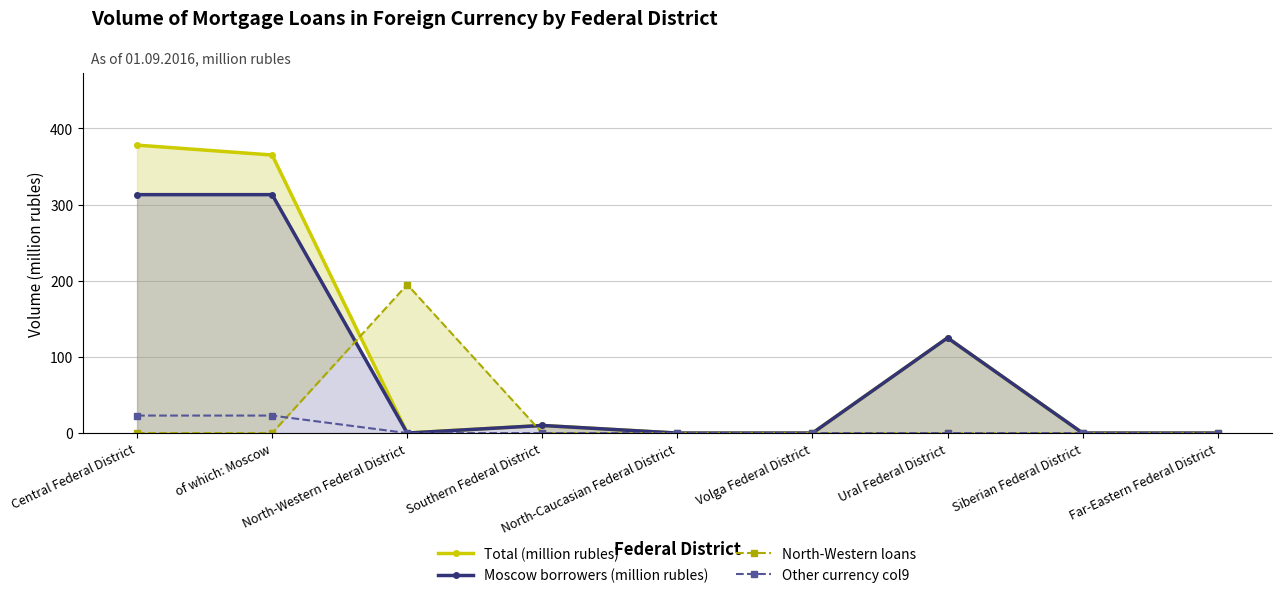

What is the highest value of the Other currency col9 series?

23